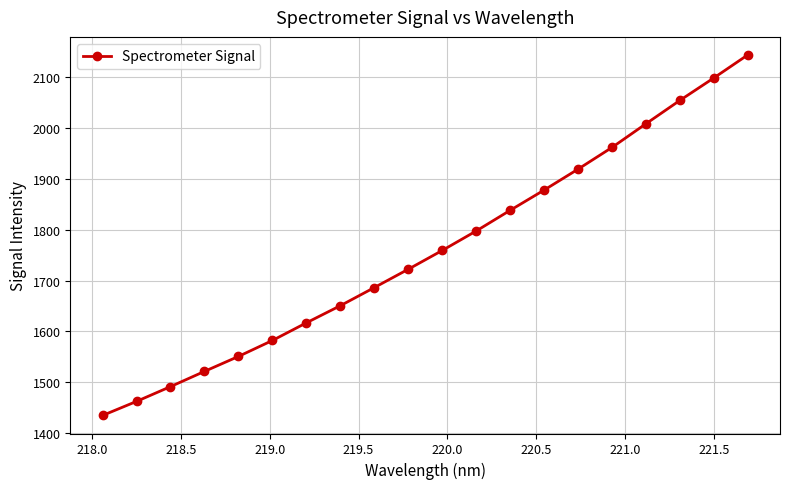

What is the sum of all values?

35180.3